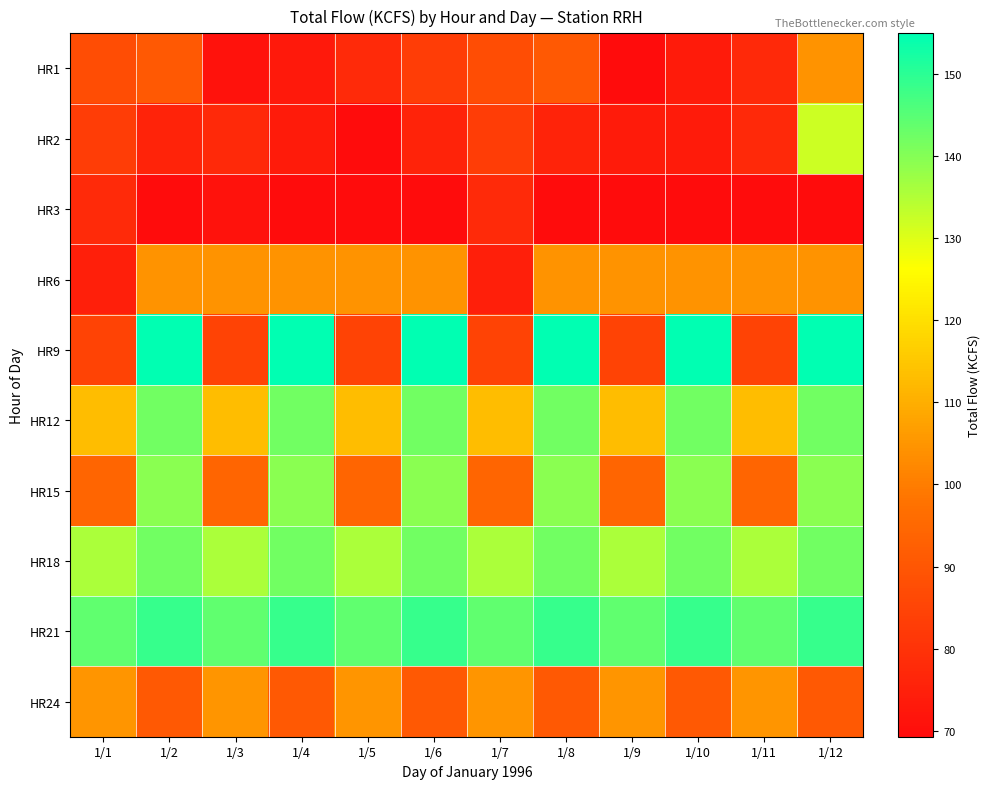

Reading right to left, what are all the values shown in this chart?

HR1: 1/12=104.6	1/11=77.6	1/10=73.5	1/9=69.3	1/8=90.8	1/7=87.4	1/6=83.3	1/5=77.8	1/4=73.1	1/3=71.3	1/2=90.8	1/1=87.4
HR2: 1/12=131.9	1/11=77.6	1/10=73.5	1/9=73.5	1/8=75.9	1/7=83.3	1/6=75.9	1/5=69.3	1/4=73.5	1/3=77.6	1/2=75.9	1/1=83.3
HR3: 1/12=69.3	1/11=69.3	1/10=69.3	1/9=69.3	1/8=69.3	1/7=77.8	1/6=69.3	1/5=69.3	1/4=69.3	1/3=71.3	1/2=69.3	1/1=77.8
HR6: 1/12=104.6	1/11=104.6	1/10=104.6	1/9=104.6	1/8=104.6	1/7=74.8	1/6=104.6	1/5=104.6	1/4=104.6	1/3=104.6	1/2=104.6	1/1=74.8
HR9: 1/12=154.9	1/11=84.8	1/10=154.9	1/9=84.8	1/8=154.9	1/7=84.8	1/6=154.9	1/5=84.8	1/4=154.9	1/3=84.8	1/2=154.9	1/1=84.8
HR12: 1/12=142.1	1/11=112.8	1/10=142.1	1/9=112.8	1/8=142.1	1/7=112.8	1/6=142.1	1/5=112.8	1/4=142.1	1/3=112.8	1/2=142.1	1/1=112.8
HR15: 1/12=139.2	1/11=94.2	1/10=139.2	1/9=94.2	1/8=139.2	1/7=94.2	1/6=139.2	1/5=94.2	1/4=139.2	1/3=94.2	1/2=139.2	1/1=94.2
HR18: 1/12=142.1	1/11=135.7	1/10=142.1	1/9=135.7	1/8=142.1	1/7=135.7	1/6=142.1	1/5=135.7	1/4=142.1	1/3=135.7	1/2=142.1	1/1=135.7
HR21: 1/12=148.8	1/11=143.9	1/10=148.8	1/9=143.9	1/8=148.8	1/7=143.9	1/6=148.8	1/5=143.9	1/4=148.8	1/3=143.9	1/2=148.8	1/1=143.9
HR24: 1/12=90.8	1/11=104.8	1/10=90.8	1/9=104.8	1/8=90.8	1/7=104.8	1/6=90.8	1/5=104.8	1/4=90.8	1/3=104.8	1/2=90.8	1/1=104.8